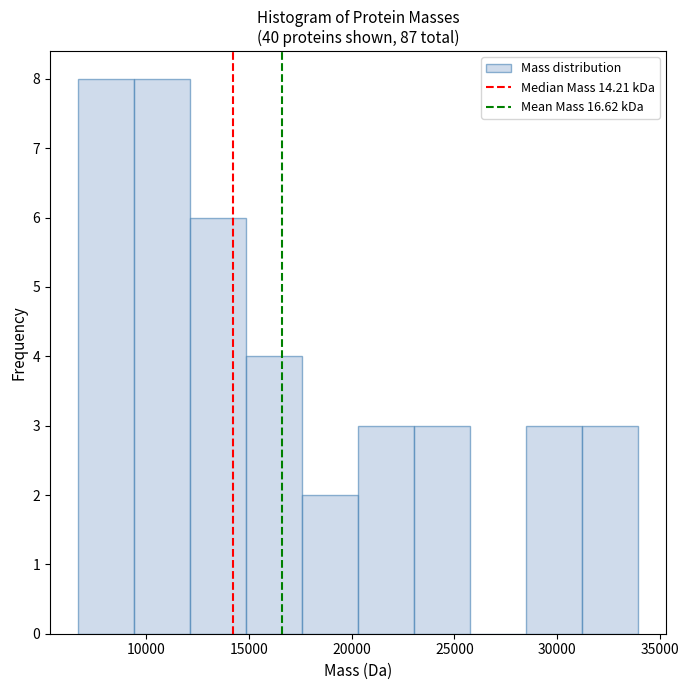

Reading left to right, transcribe this chart: for each bar, give the range it covers on the x-axis and its height. Neither the bar edges nor the heights are printed on the chart, so give them approximately, as read against the axes.

6500 to 9500: 8
9500 to 12000: 8
12000 to 15000: 6
15000 to 17500: 4
17500 to 20500: 2
20500 to 23000: 3
23000 to 26000: 3
26000 to 28500: 0
28500 to 31000: 3
31000 to 34000: 3